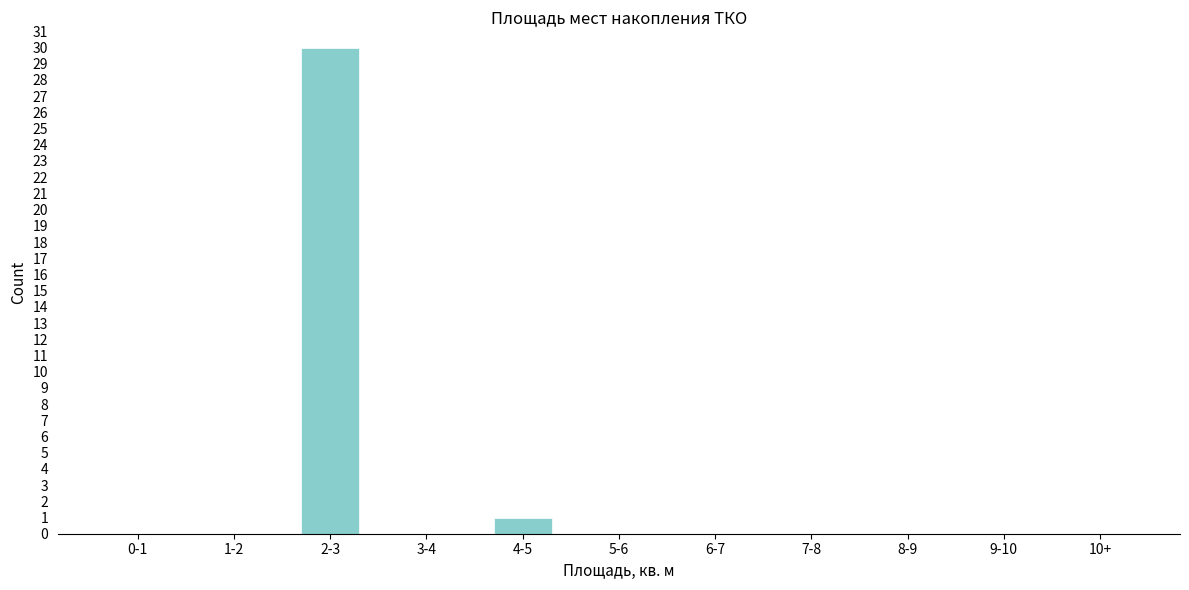

Reading left to right, extract all data points from this chart.

0-1=0	1-2=0	2-3=30	3-4=0	4-5=1	5-6=0	6-7=0	7-8=0	8-9=0	9-10=0	10+=0